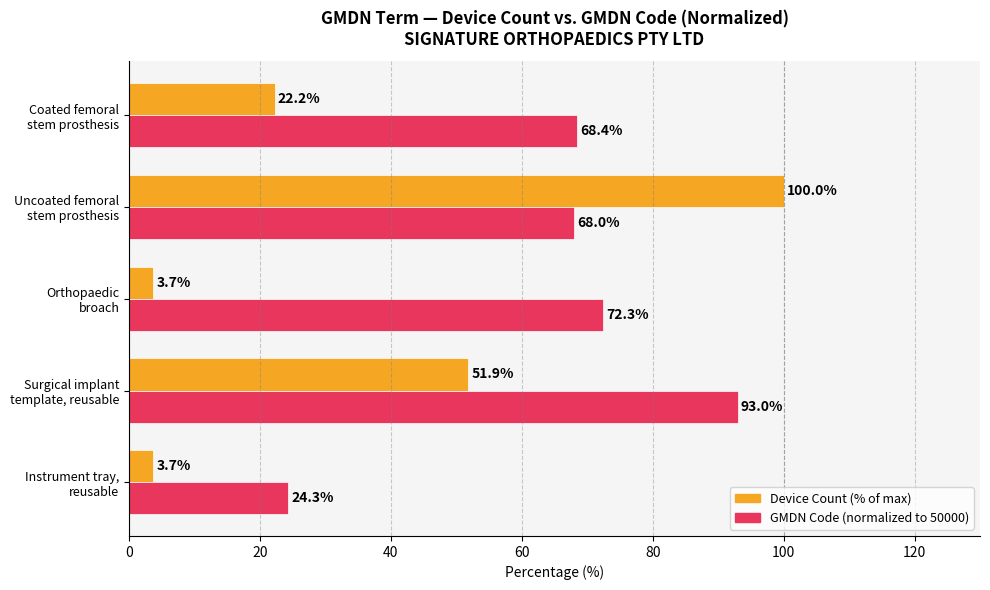

What is the smallest value displayed?

3.7